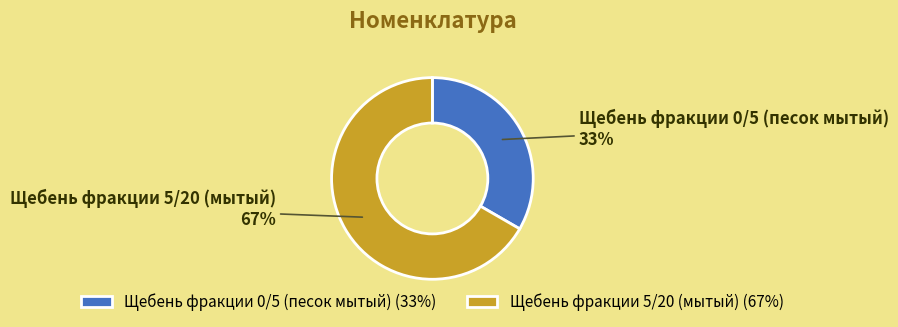

Rank the categories by value from lowest to highest.

Щебень фракции 0/5 (песок мытый), Щебень фракции 5/20 (мытый)